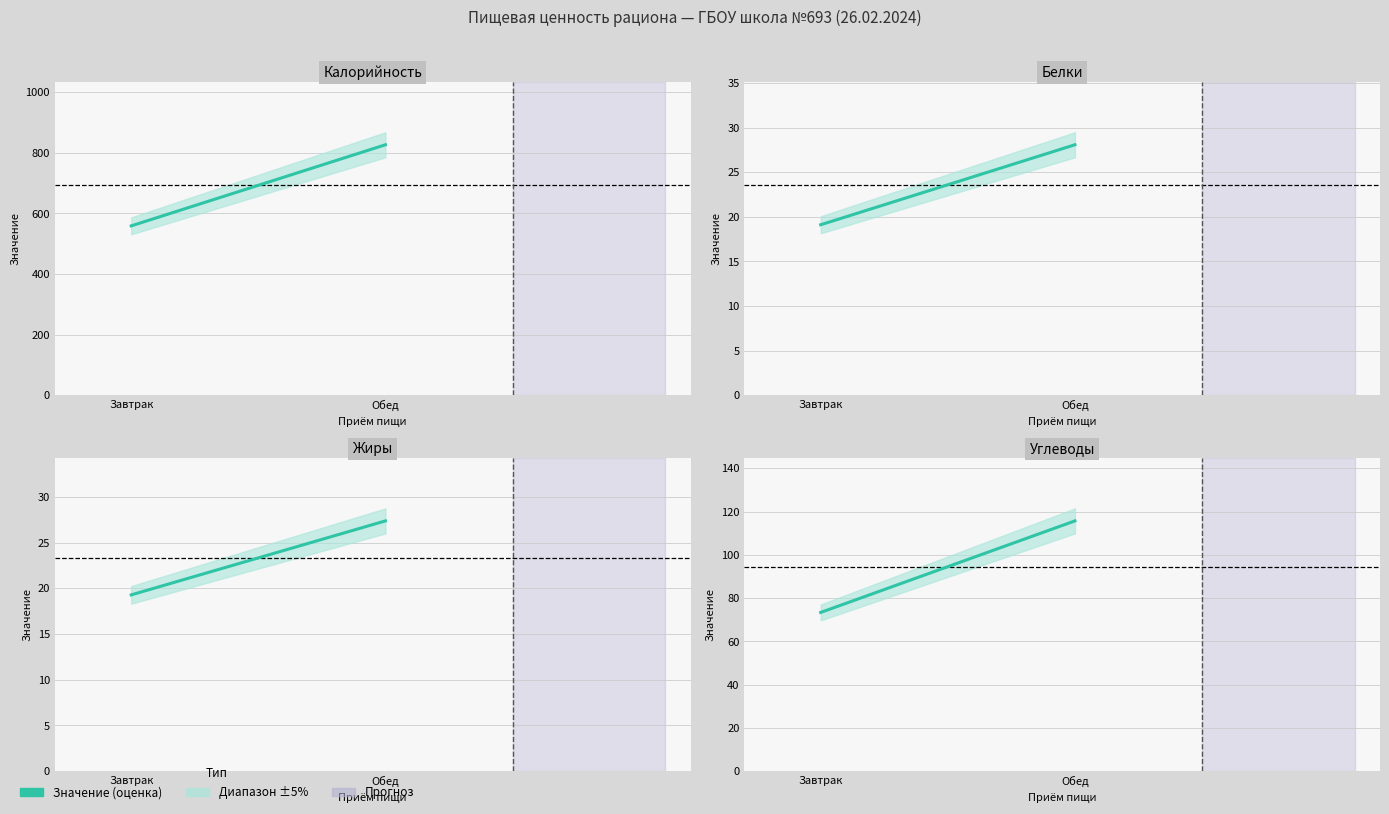

Between Завтрак and Обед, which series saw the biggest shift?

Калорийность